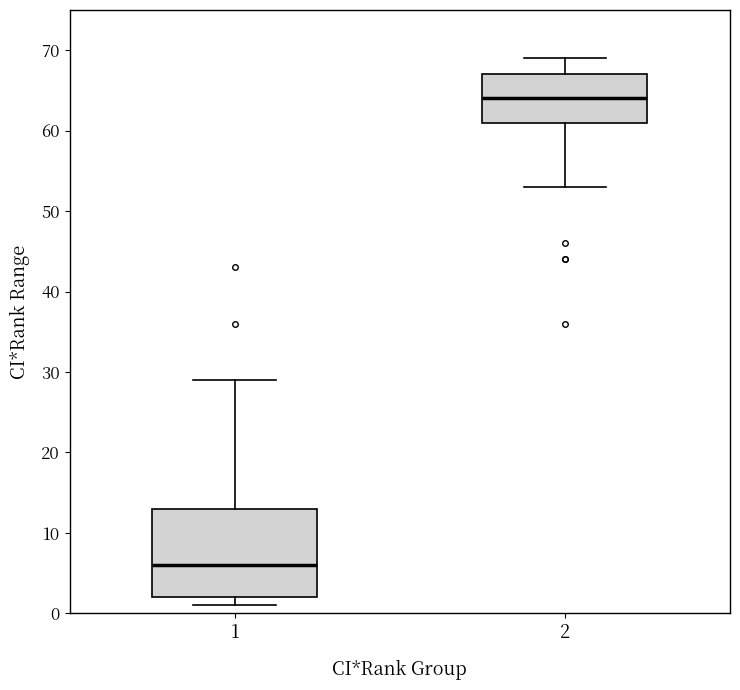

Which box's median line is the lowest?

1